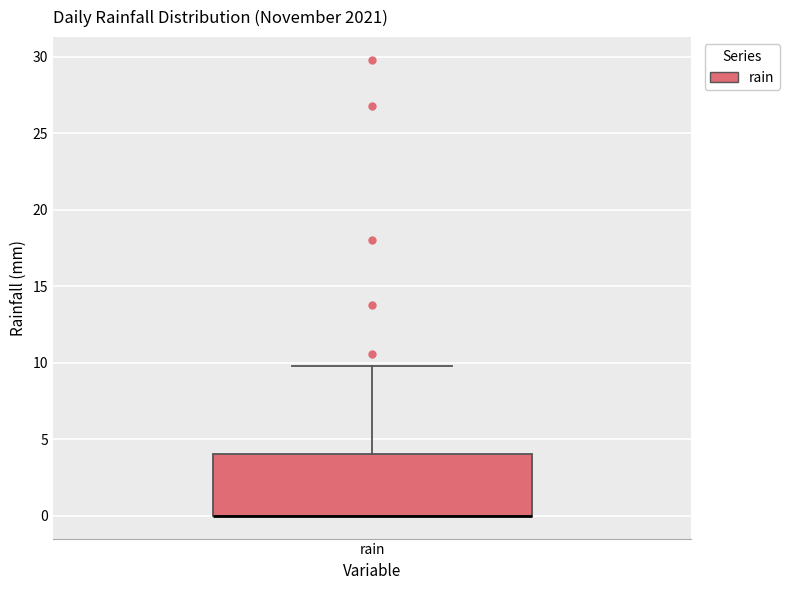

Transcribe this box plot: give where the median line is, the range the box spans, and where the two whiskers end, as read against the y-axis. The values are not printed on the chart, so give them approximately, as read against the axis.

median 0 (drawn on the box's lower edge), box 0 to 4, whiskers 0 to 10